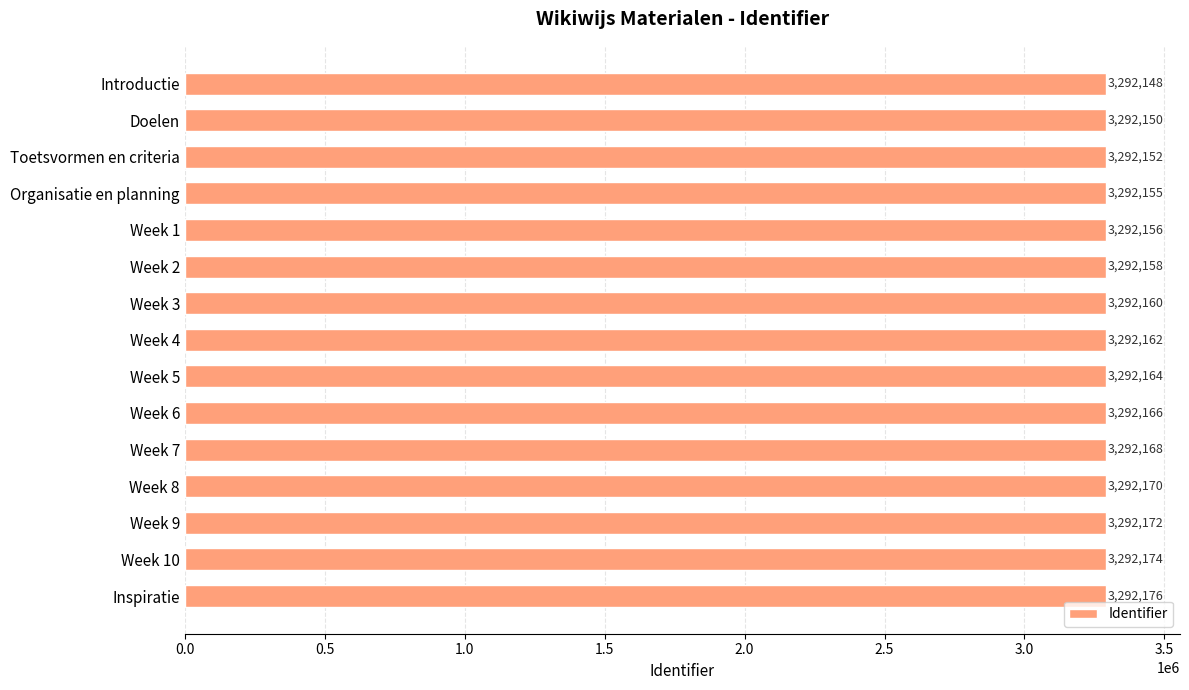

Which label corresponds to the largest value in the chart?

Inspiratie